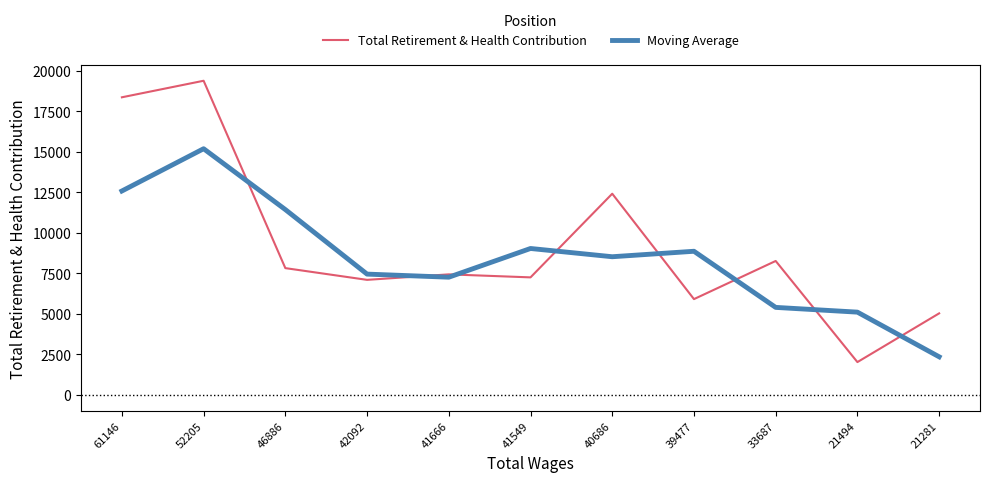

Reading left to right, list all the values displayed in this chart.

Total Retirement & Health Contribution: 61146=18361.0	52205=19381.0	46886=7823.0	42092=7099.0	41666=7438.0	41549=7252.0	40686=12413.0	39477=5911.0	33687=8264.0	21494=2026.0	21281=5032.0
Moving Average: 61146=12580.7	52205=15188.3	46886=11434.3	42092=7453.3	41666=7263.0	41549=9034.3	40686=8525.3	39477=8862.7	33687=5400.3	21494=5107.3	21281=2352.7